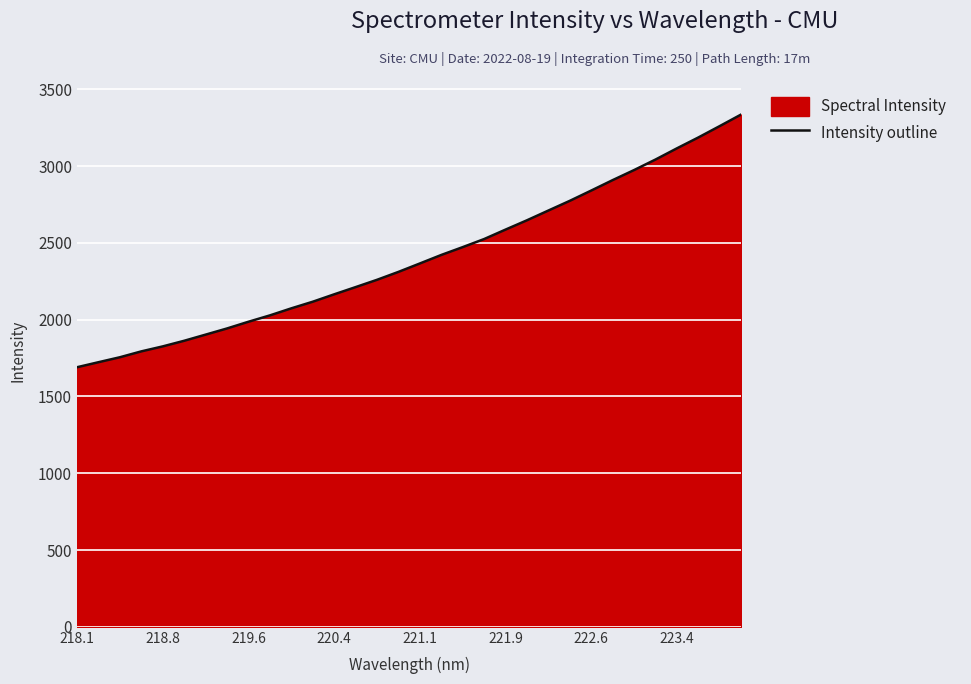

What is the difference between the maximum and minimum values?

1645.7